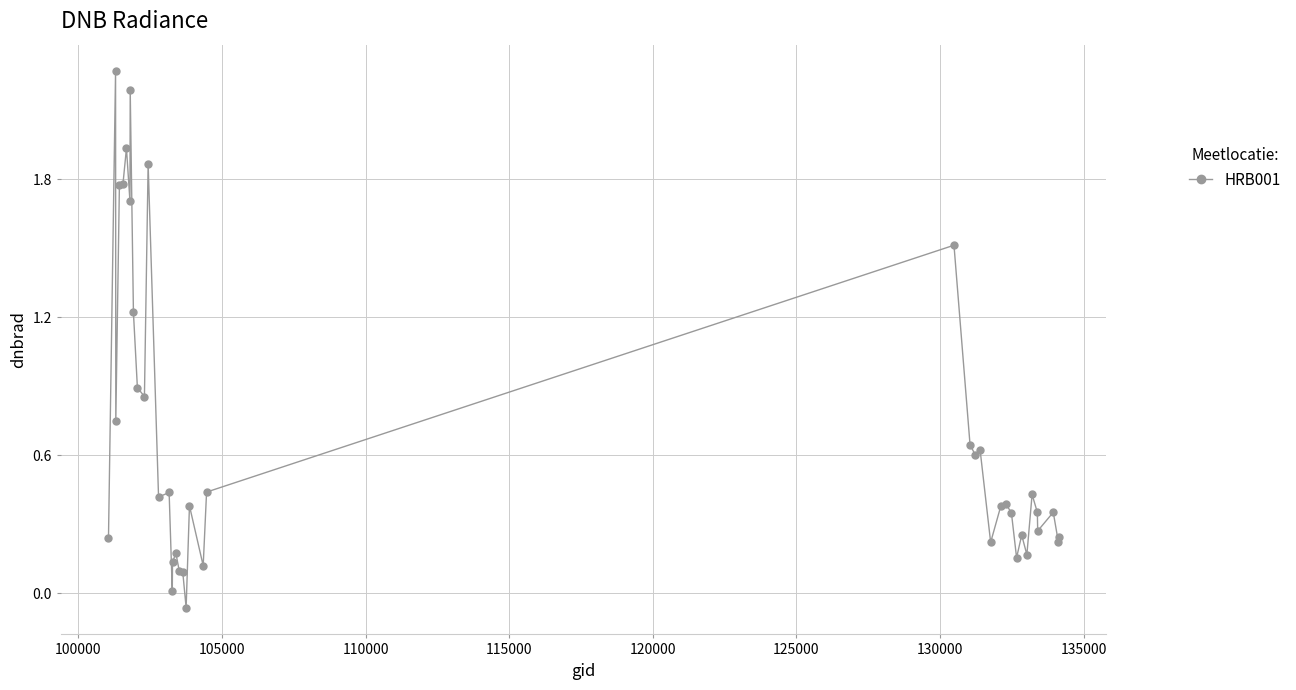

What is the difference between the second highest and second lowest values?

2.2